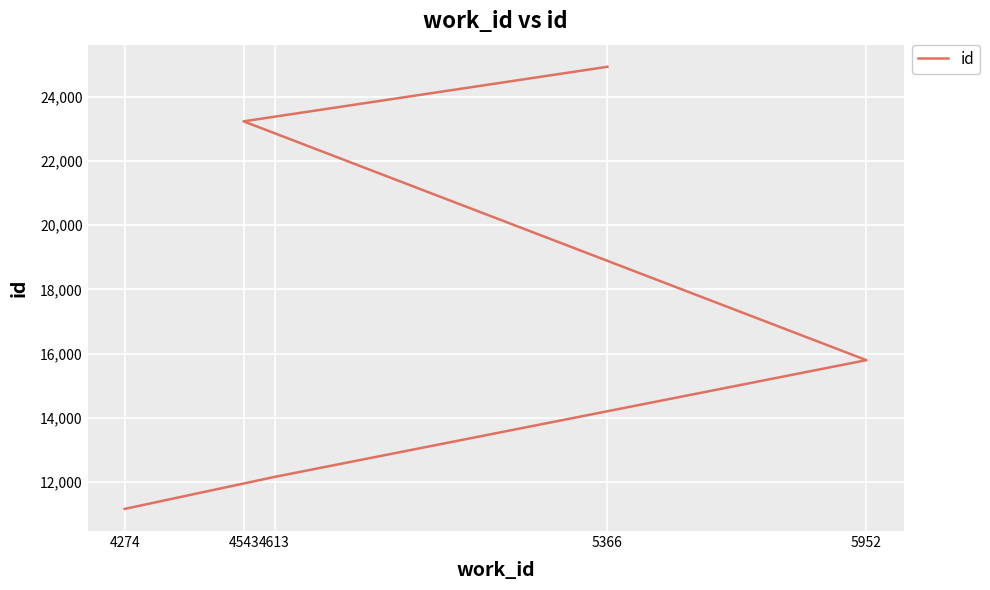

List the labels in order of value, smallest first.

4274, 4613, 5952, 4543, 5366